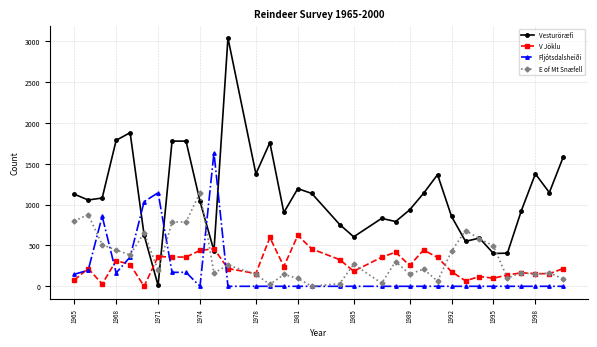

Which series has the largest range (max minus min)?

Vesturöræfi